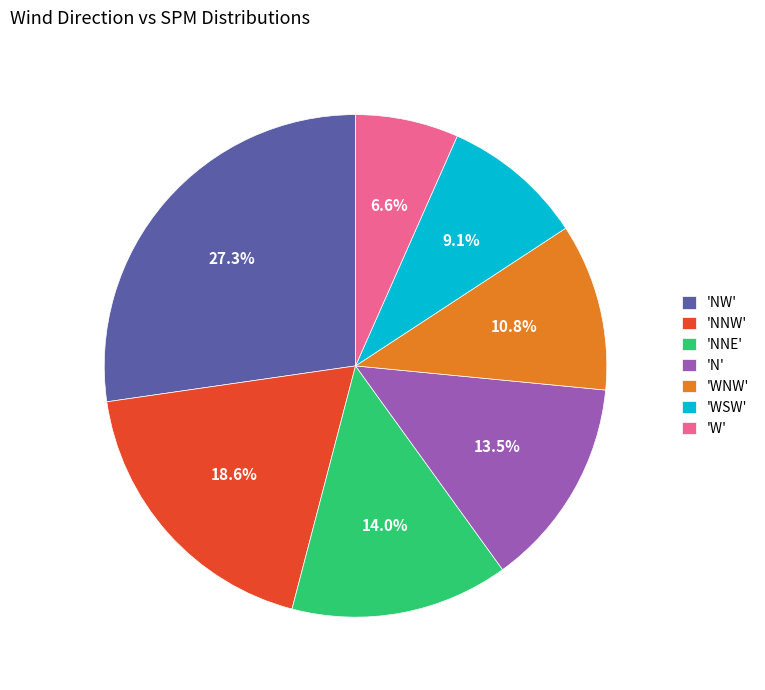

To the nearest percent, what is the average slice percentage?

14%